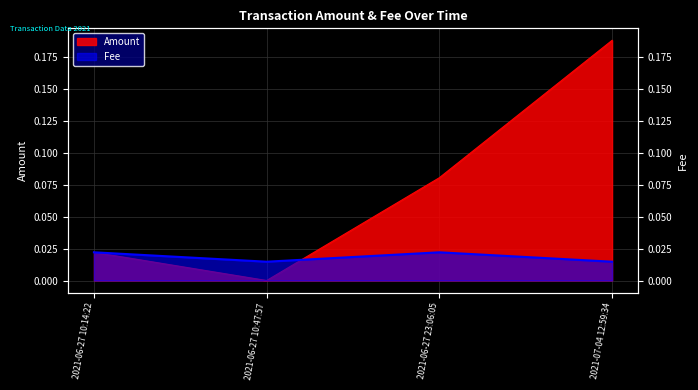

Count the Fee values in the range 0 to 1.

4